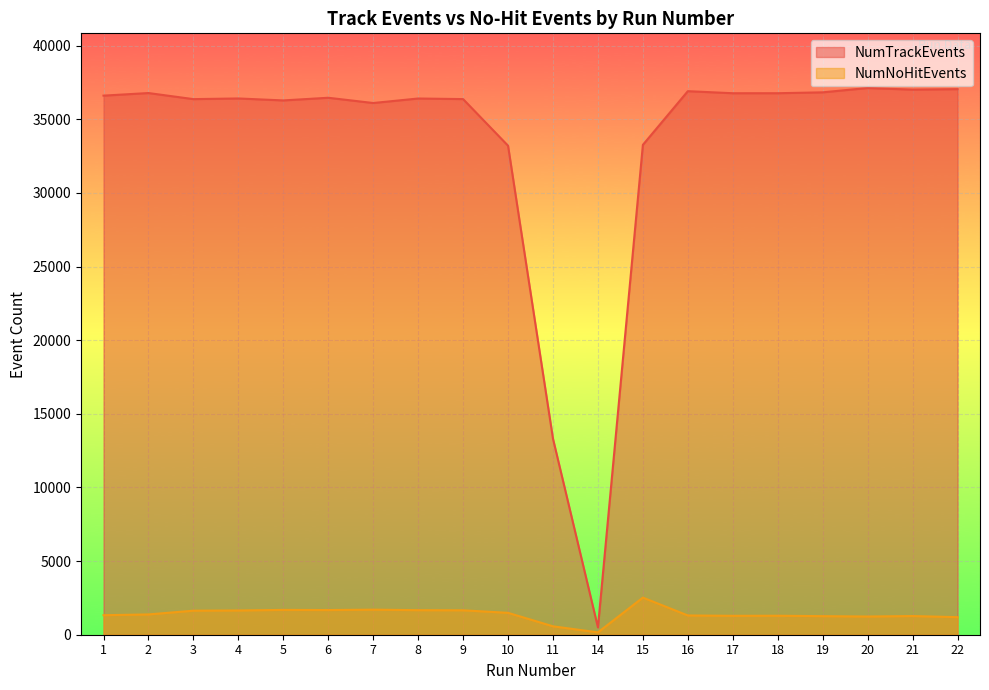

What is the highest value of the NumNoHitEvents series?

2521